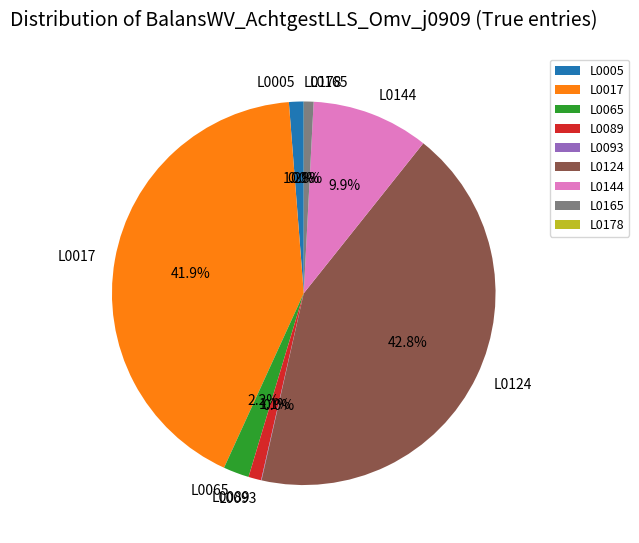

Is L0089 the majority of the pie?

No